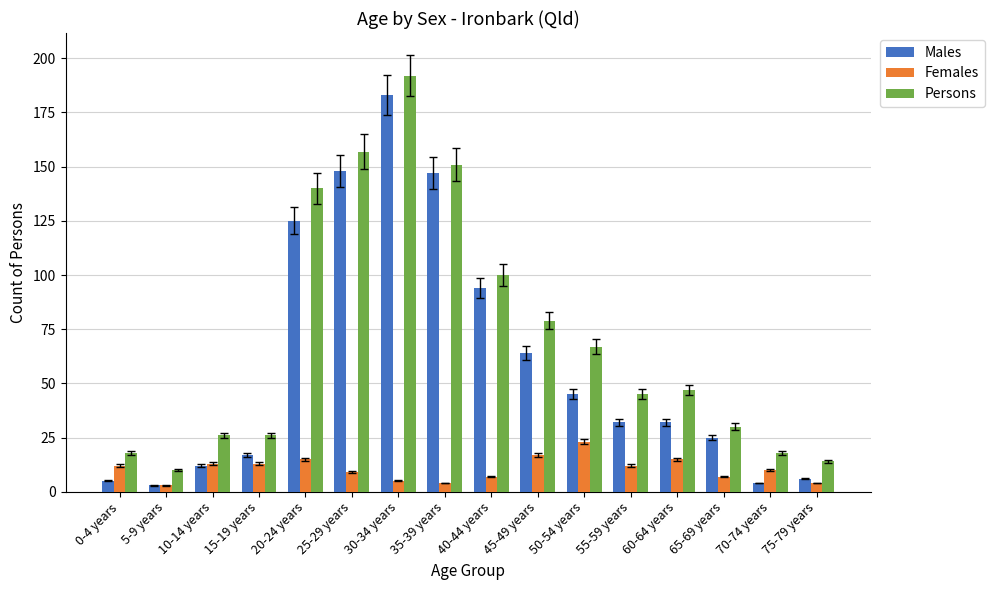

How many distinct data groups are displayed?

3